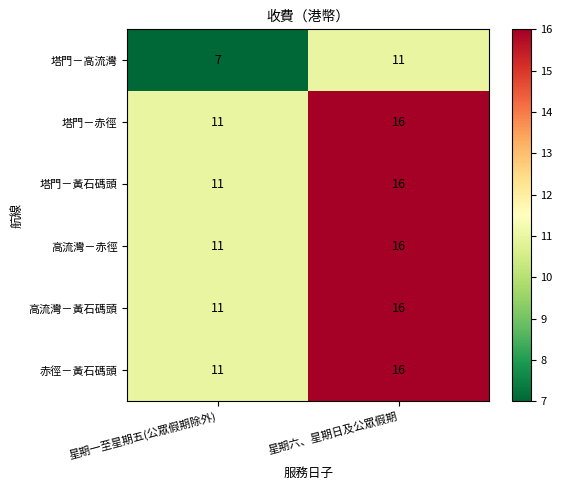

What is the difference between the 塔門－黃石碼頭 values at 星期六、星期日及公眾假期 and 星期一至星期五(公眾假期除外)?

5